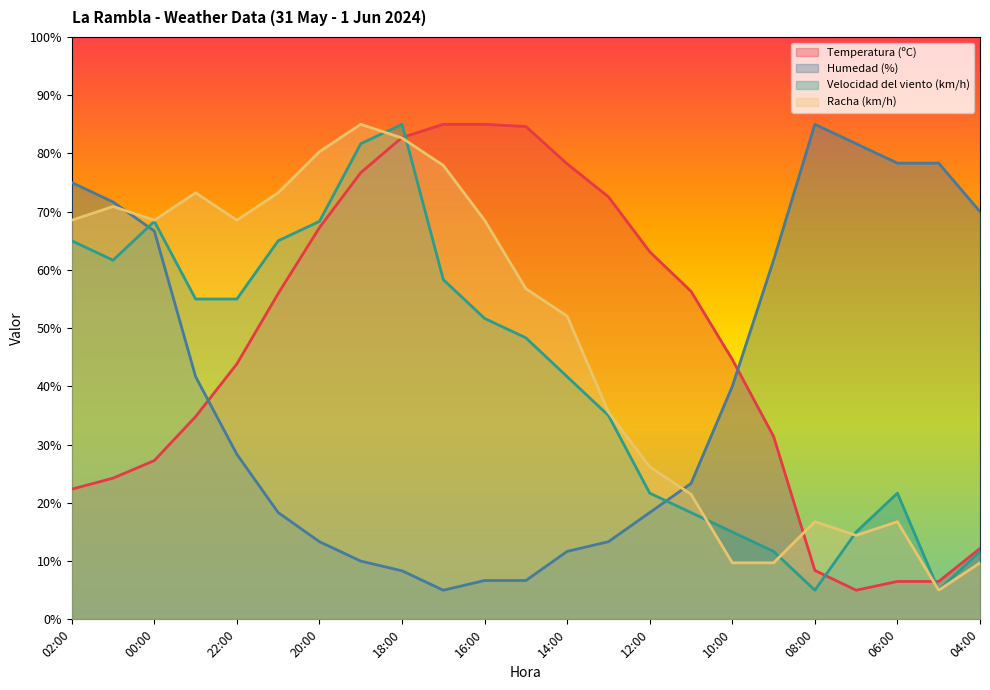

What is the difference between the maximum and second lowest values in the Racha (km/h) series?

75.3